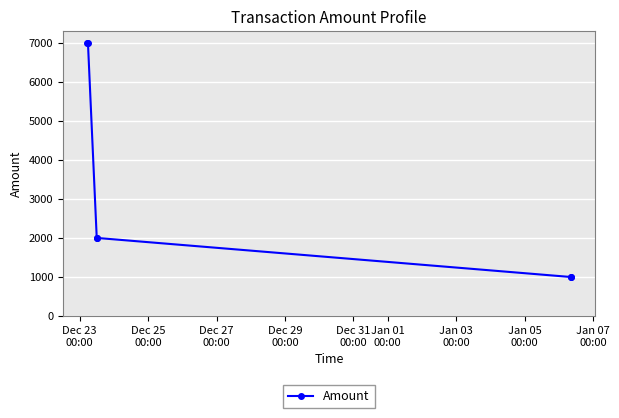

What is the value of the 4th point from the left?

1999